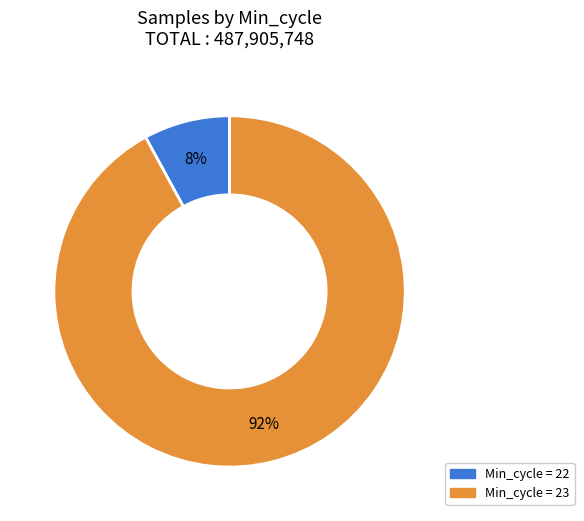

Count the number of slices in the pie.

2